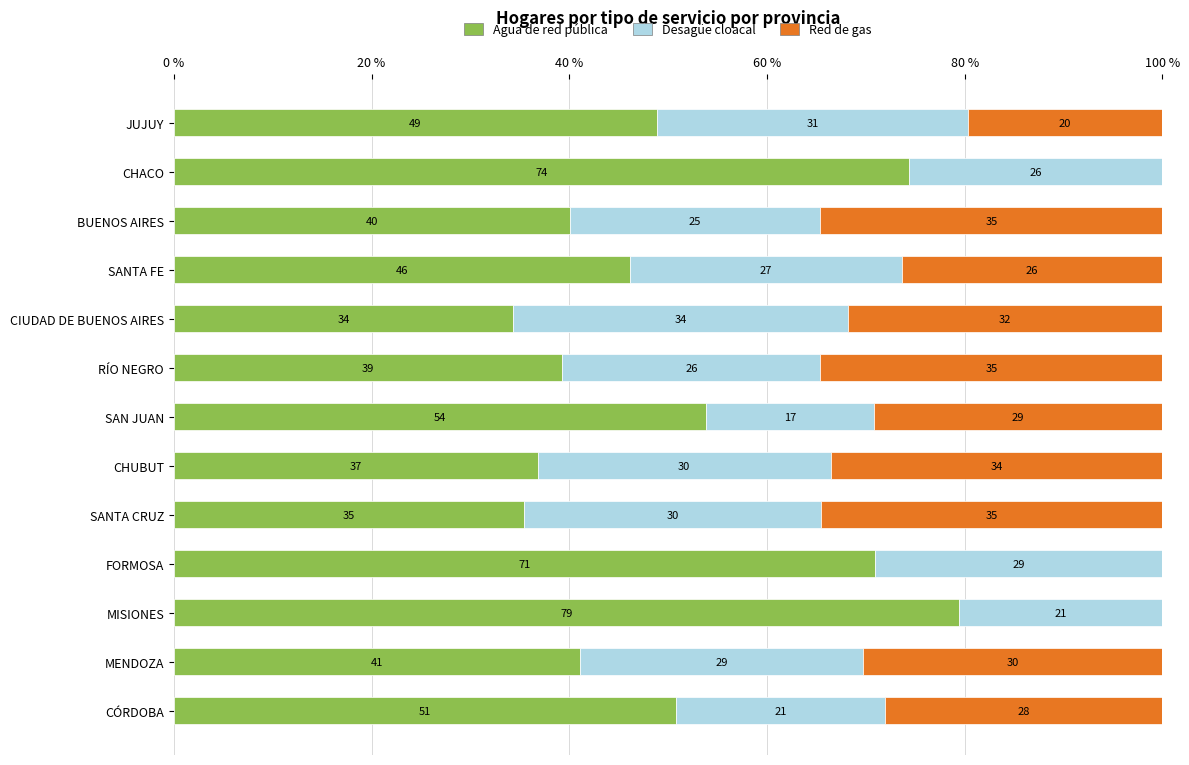

What is the total value across all series at BUENOS AIRES?

100.0